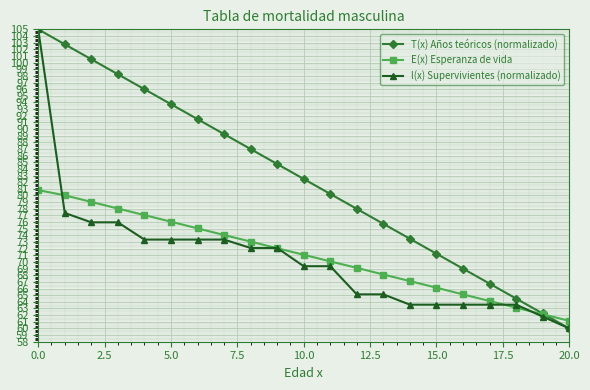

What is the greatest value displayed?

105.0